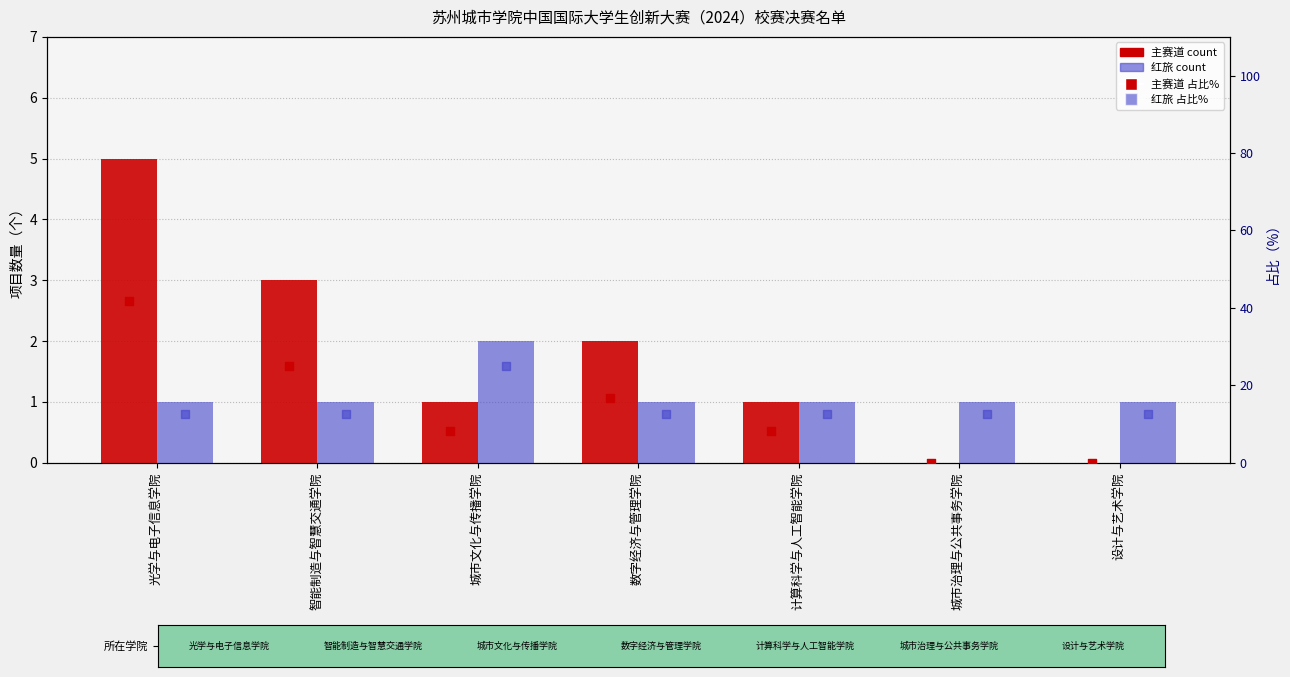

Which series contains the lowest Y value?

主赛道